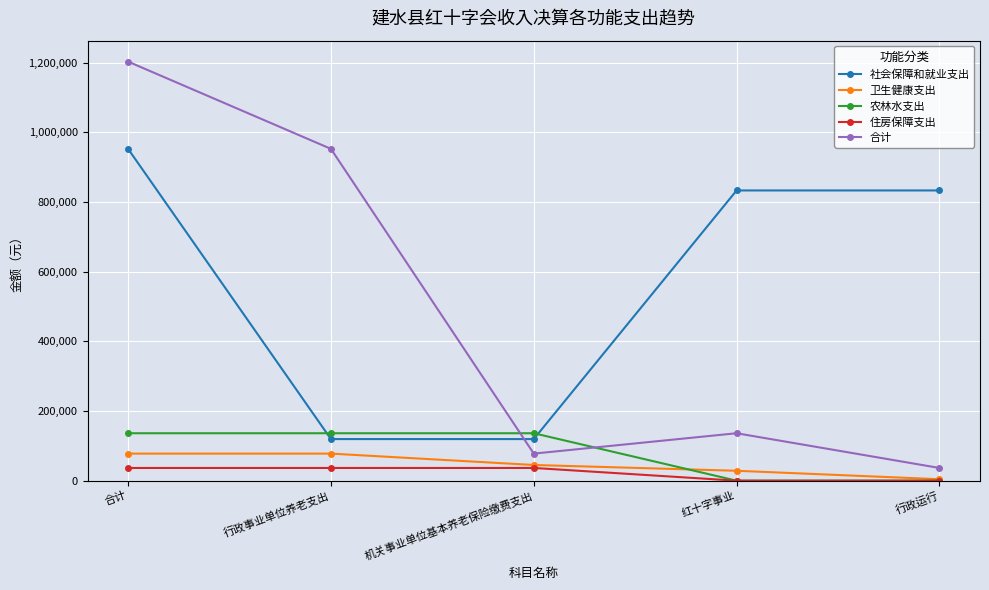

What is the value of the 社会保障和就业支出 point at the 1st from the left?

952206.4